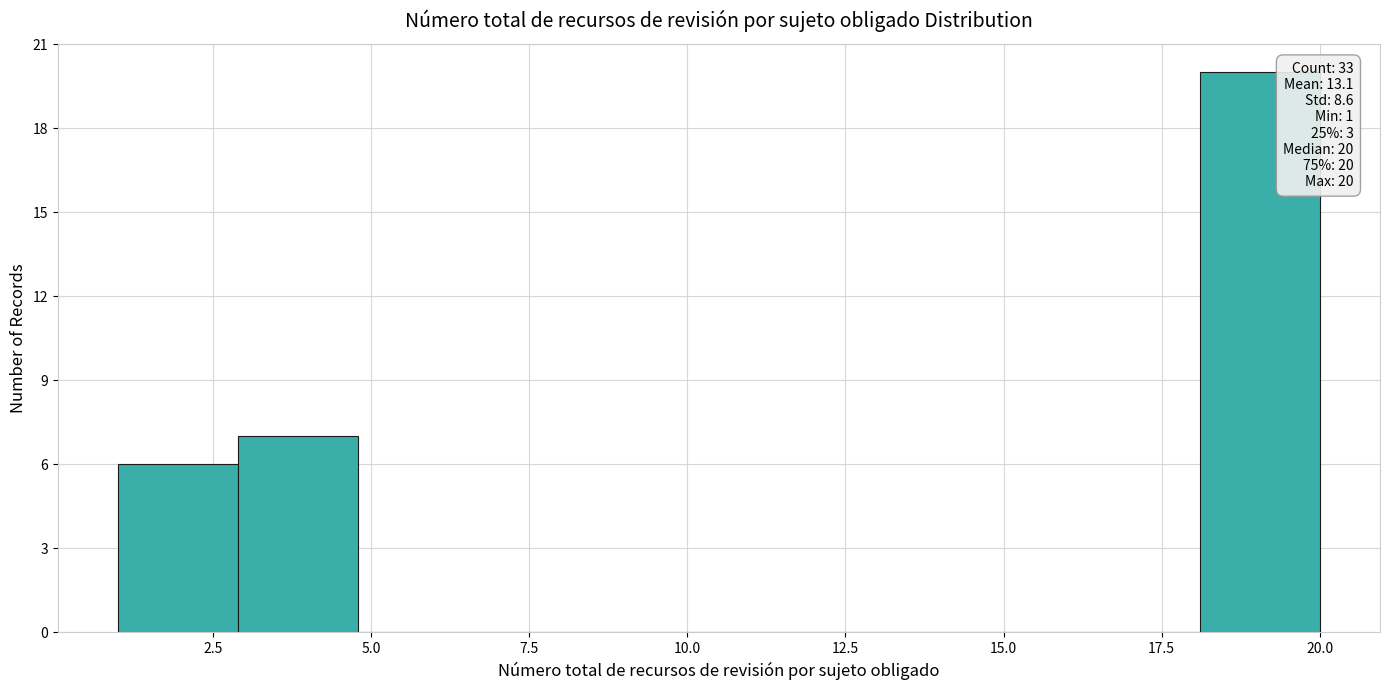

Around what value on the x-axis is the tallest bar? Give the approximate position of its centre, as read against the axis.

19.0